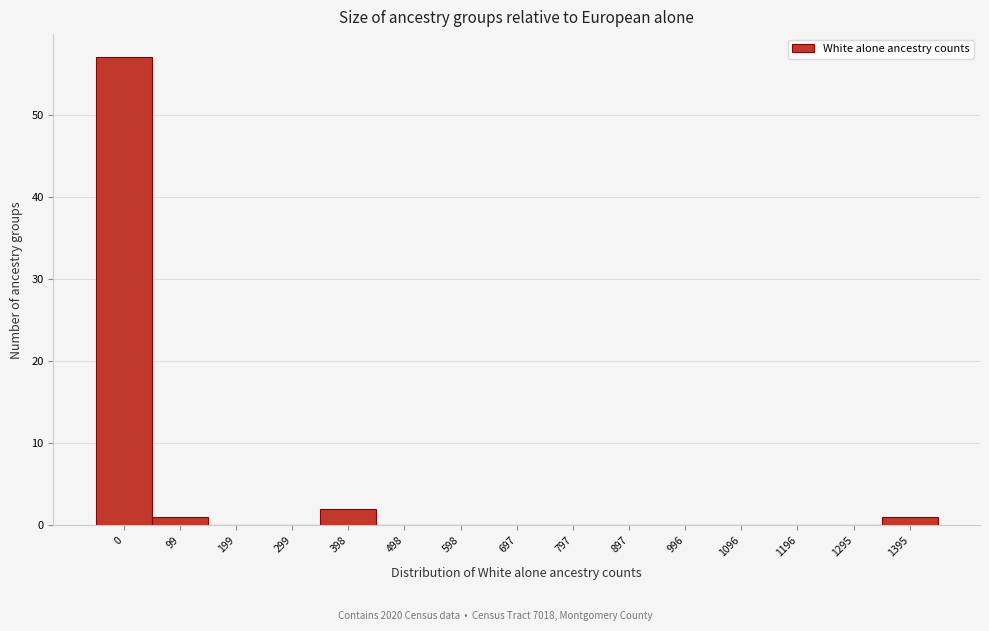

Reading right to left, what are all the values shown in this chart?

1395=1	1295=0	1196=0	1096=0	996=0	897=0	797=0	697=0	598=0	498=0	398=2	299=0	199=0	99=1	0=57